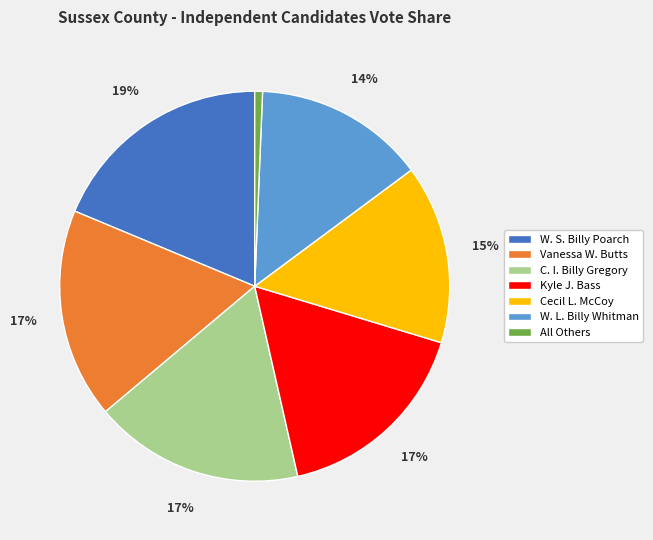

Count the number of slices in the pie.

7